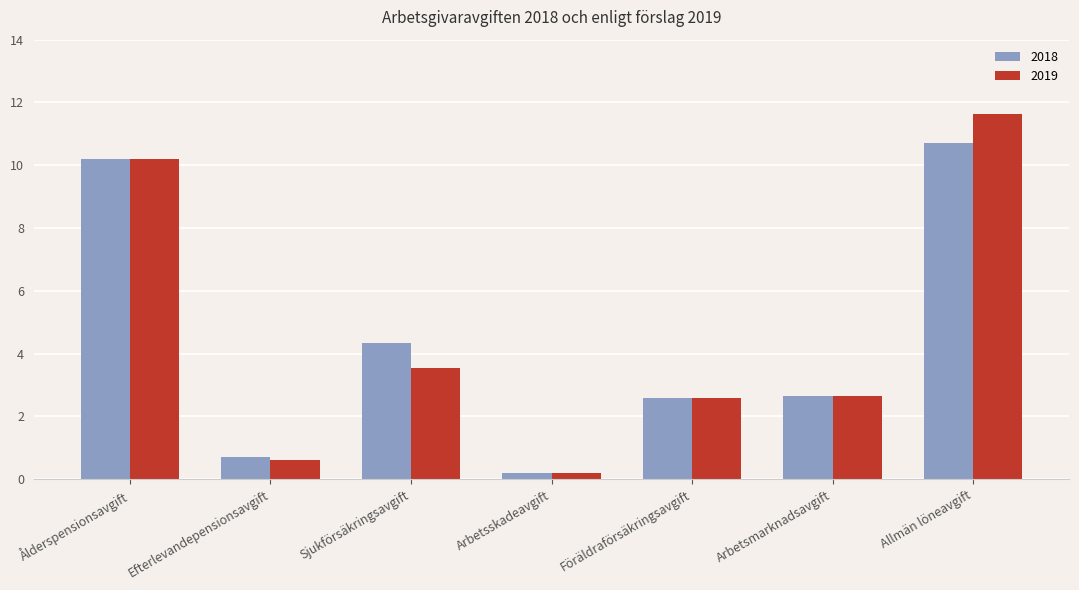

What are all the series names shown in the legend?

2018, 2019